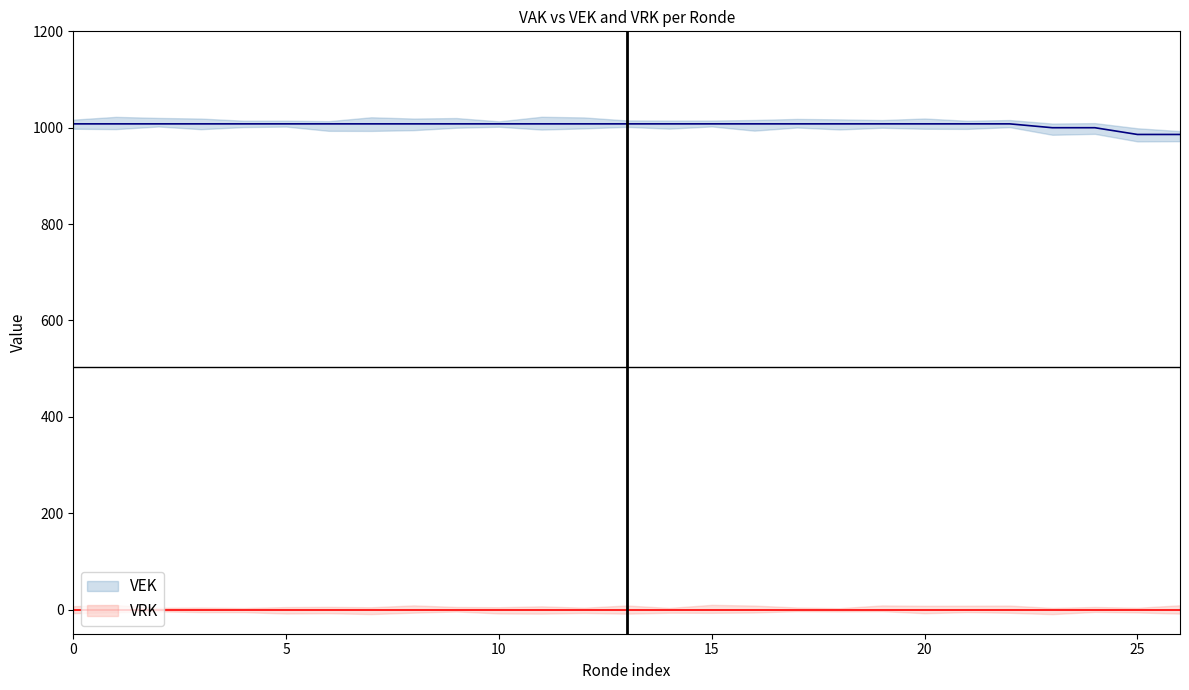

Read the VEK value at 26.

986